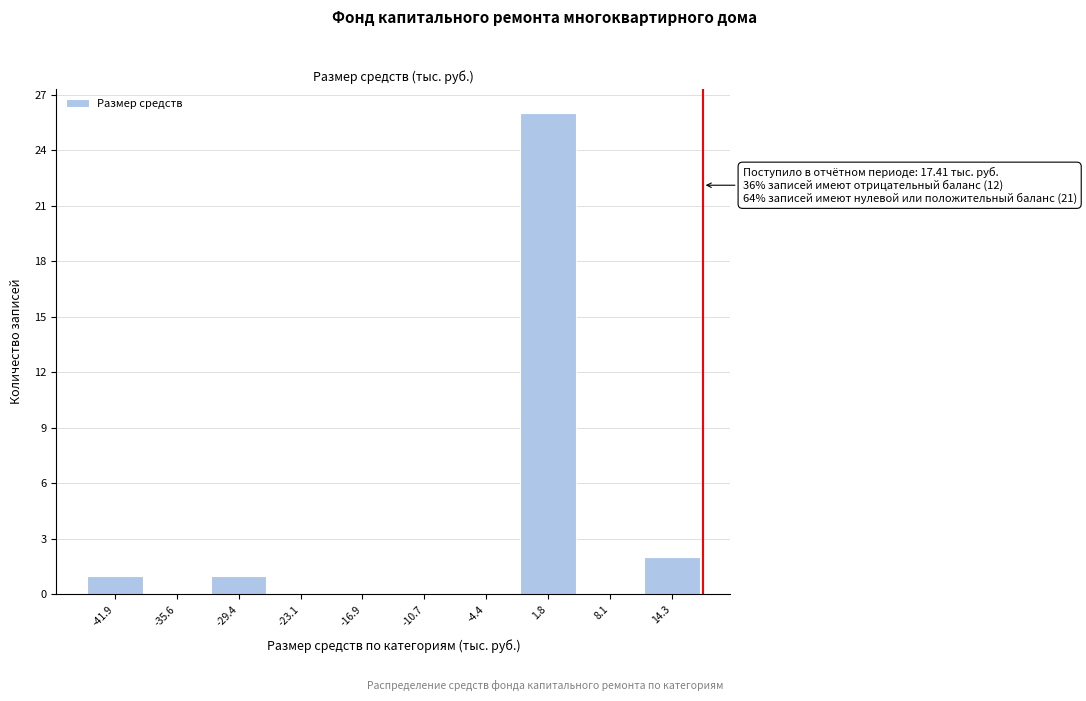

Over which range of the x-axis is the bar tallest?

-1 to 5